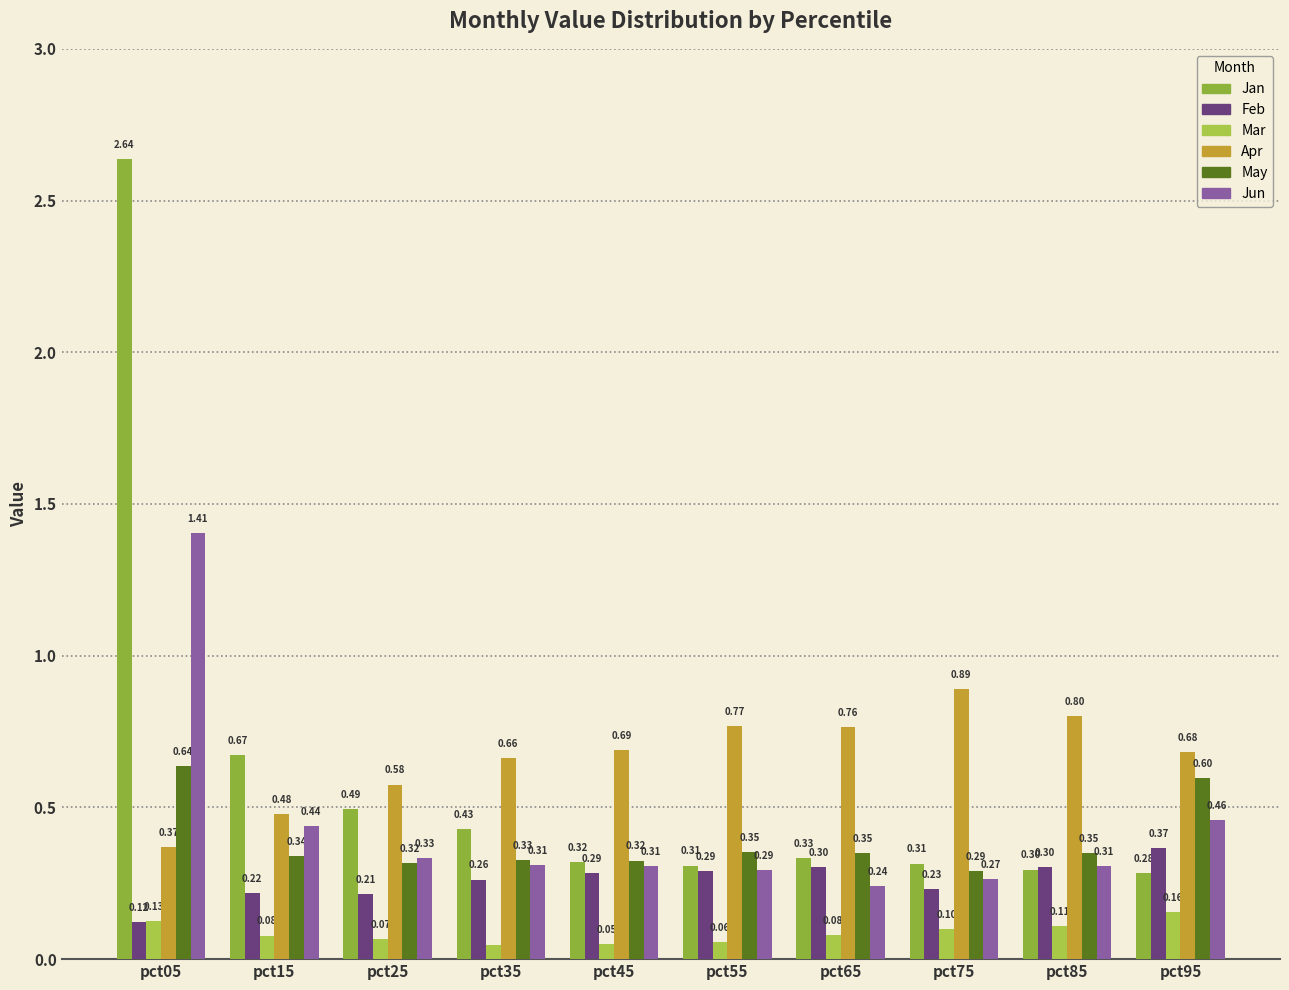

Reading left to right, list all the values displayed in this chart.

Jan: pct05=2.6	pct15=0.7	pct25=0.5	pct35=0.4	pct45=0.3	pct55=0.3	pct65=0.3	pct75=0.3	pct85=0.3	pct95=0.3
Feb: pct05=0.1	pct15=0.2	pct25=0.2	pct35=0.3	pct45=0.3	pct55=0.3	pct65=0.3	pct75=0.2	pct85=0.3	pct95=0.4
Mar: pct05=0.1	pct15=0.1	pct25=0.1	pct35=0.0	pct45=0.1	pct55=0.1	pct65=0.1	pct75=0.1	pct85=0.1	pct95=0.2
Apr: pct05=0.4	pct15=0.5	pct25=0.6	pct35=0.7	pct45=0.7	pct55=0.8	pct65=0.8	pct75=0.9	pct85=0.8	pct95=0.7
May: pct05=0.6	pct15=0.3	pct25=0.3	pct35=0.3	pct45=0.3	pct55=0.4	pct65=0.4	pct75=0.3	pct85=0.4	pct95=0.6
Jun: pct05=1.4	pct15=0.4	pct25=0.3	pct35=0.3	pct45=0.3	pct55=0.3	pct65=0.2	pct75=0.3	pct85=0.3	pct95=0.5